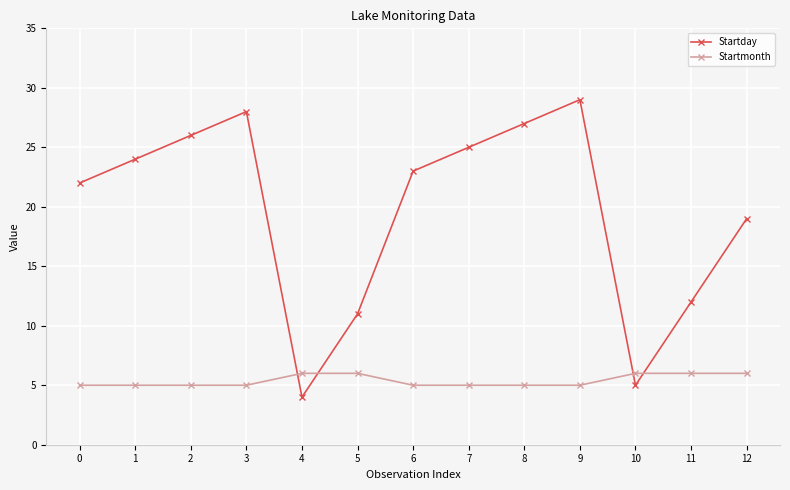

Is the value of Startmonth at 9 greater than the value of Startday at 1?

No